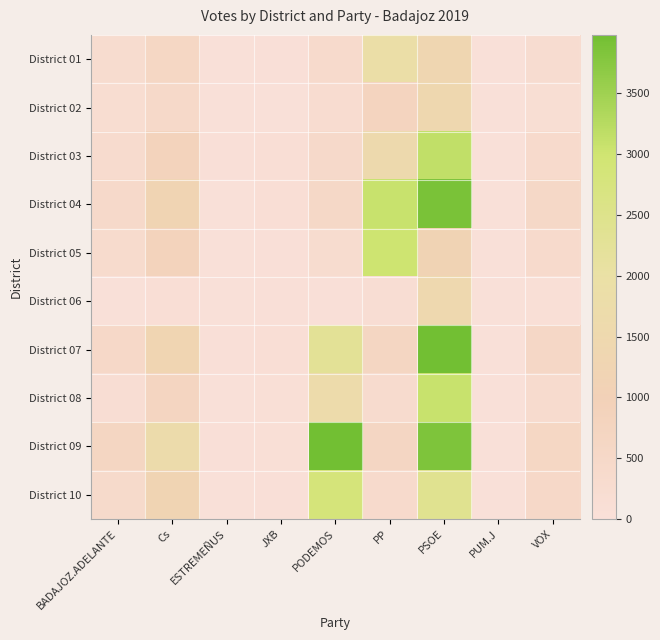

At JXB, list the series in order from smallest to largest.

District 02, District 06, District 01, District 05, District 10, District 08, District 09, District 04, District 07, District 03